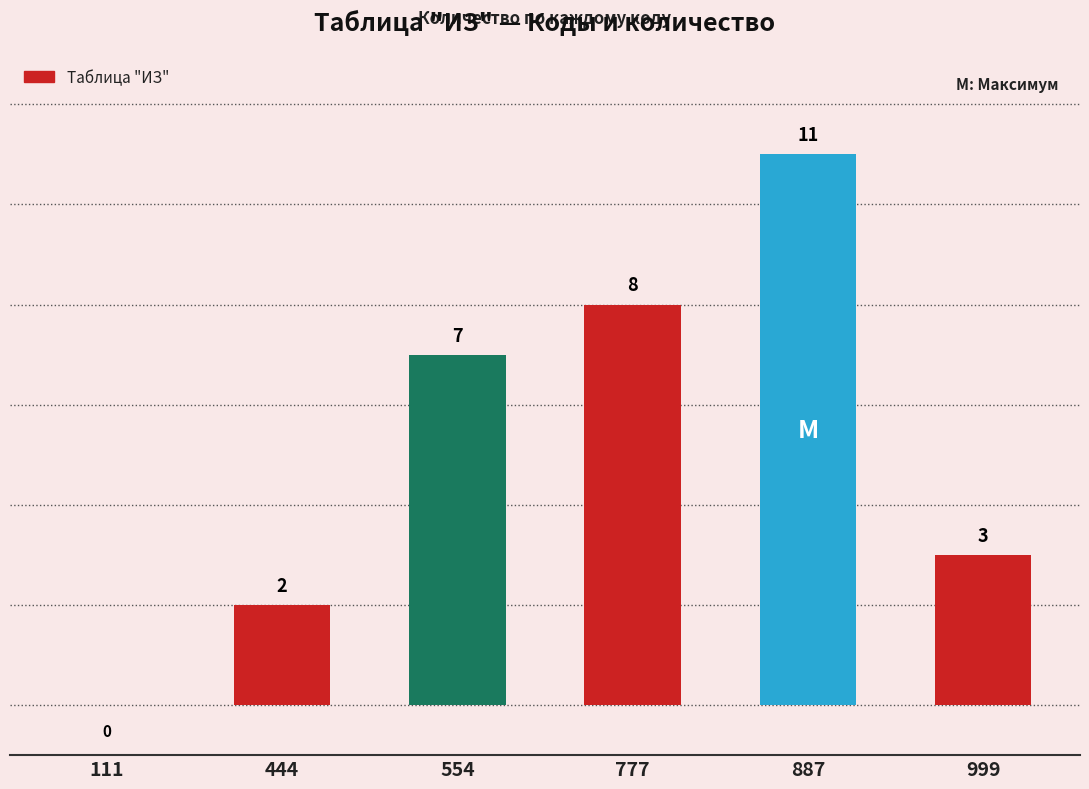

Between 887 and 999, which is larger?

887